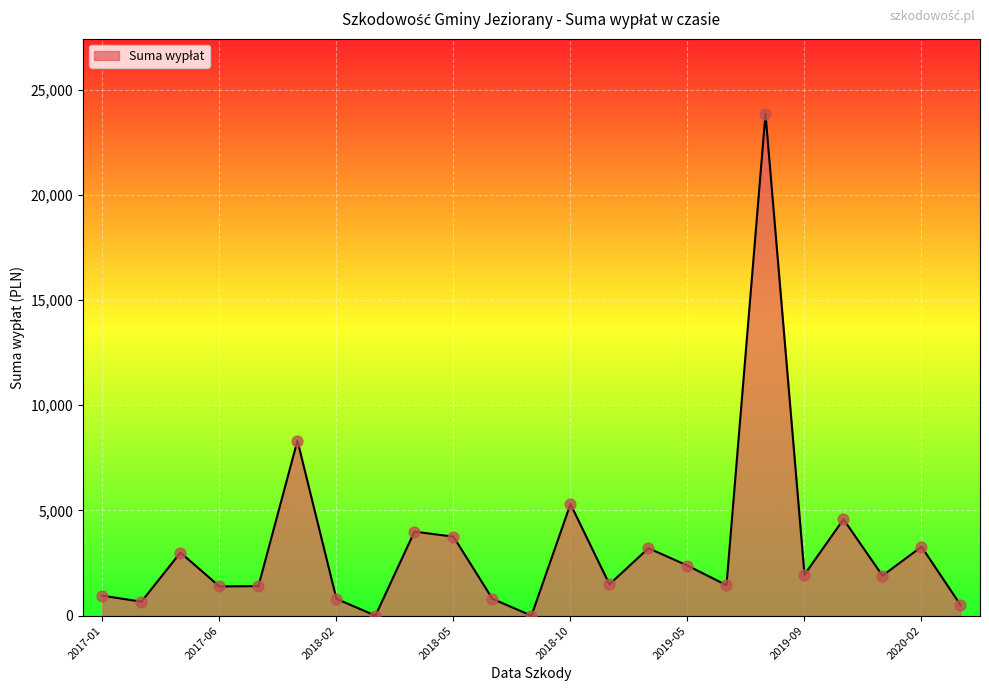

Does the chart have visible grid lines?

Yes